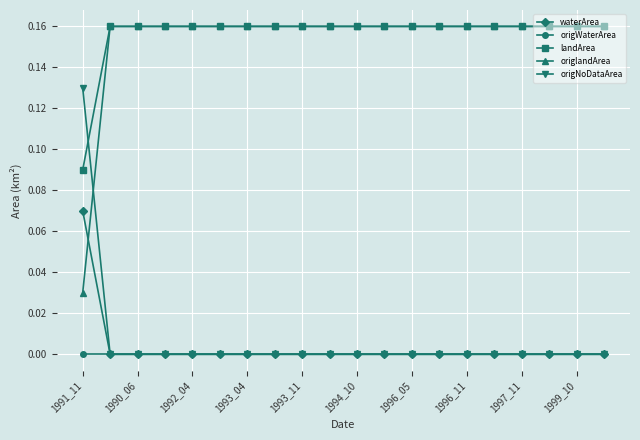

What are all the series names shown in the legend?

waterArea, origWaterArea, landArea, origlandArea, origNoDataArea